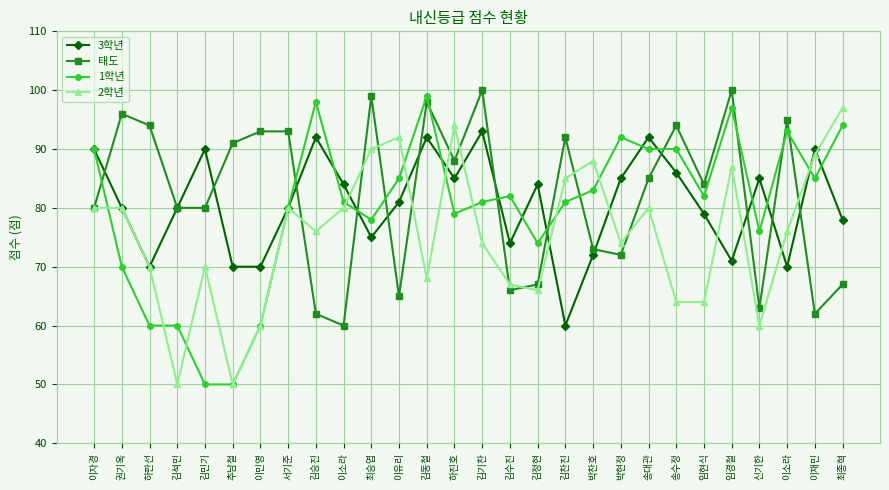

What is the lowest value of the 3학년 series?

60